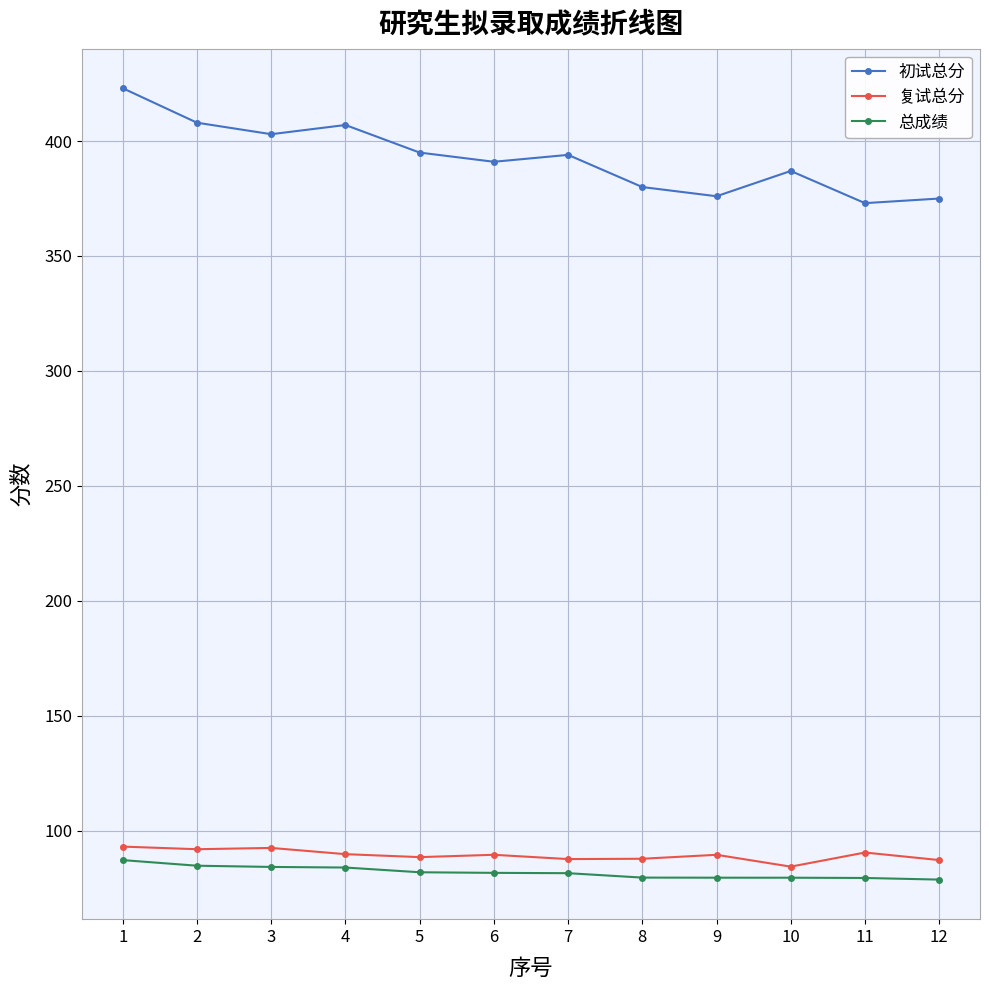

How many data points does each series have?

12